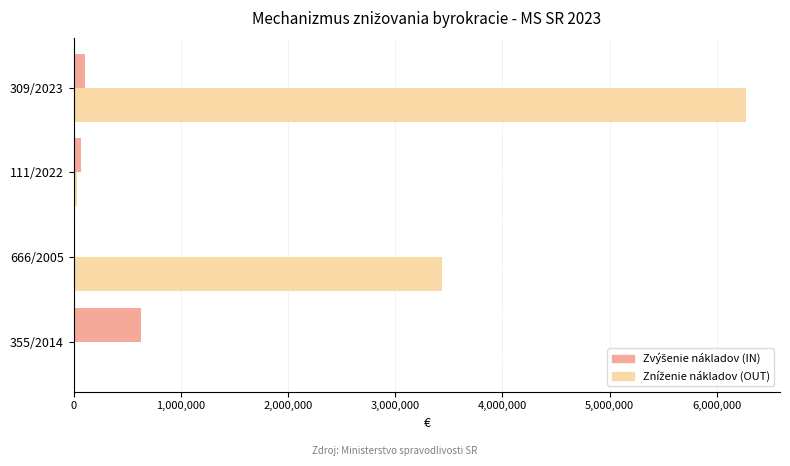

How many categories are shown in the chart?

4